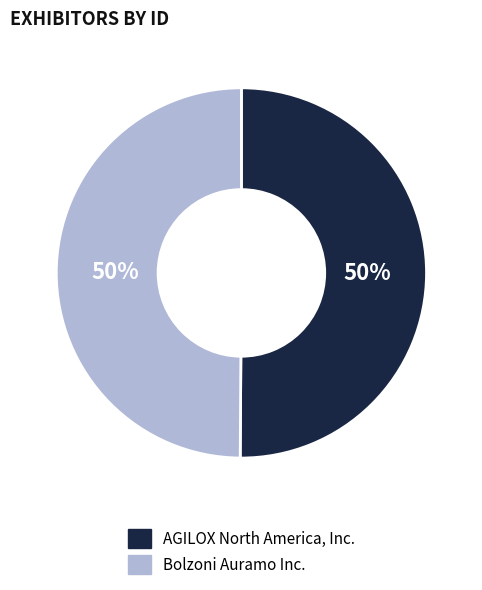

True or false: Bolzoni Auramo Inc. accounts for 50% of the total.

True